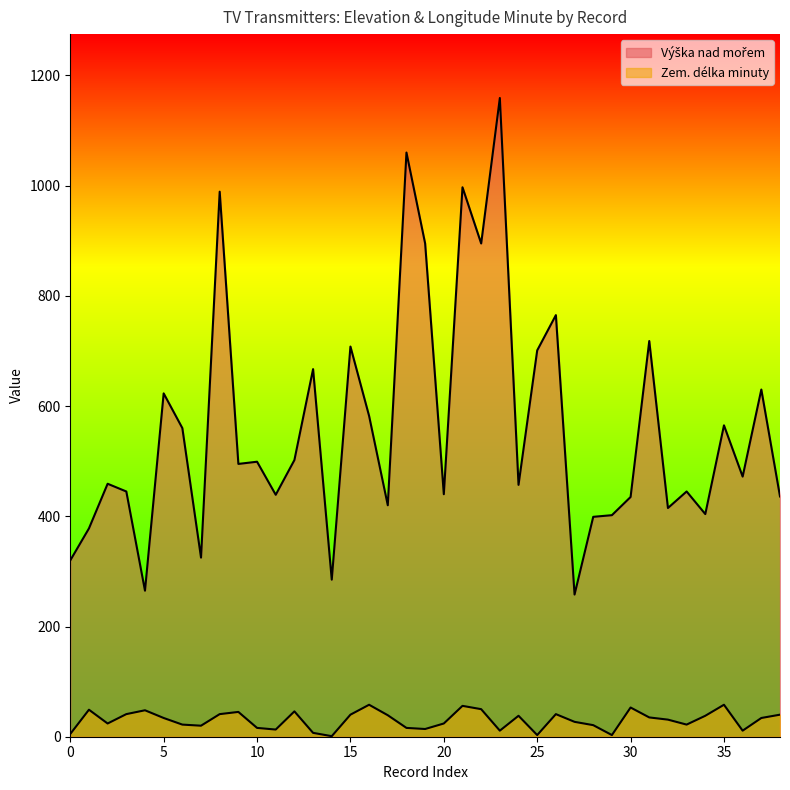

What is the difference between the maximum and minimum values in the Výška nad mořem series?

901